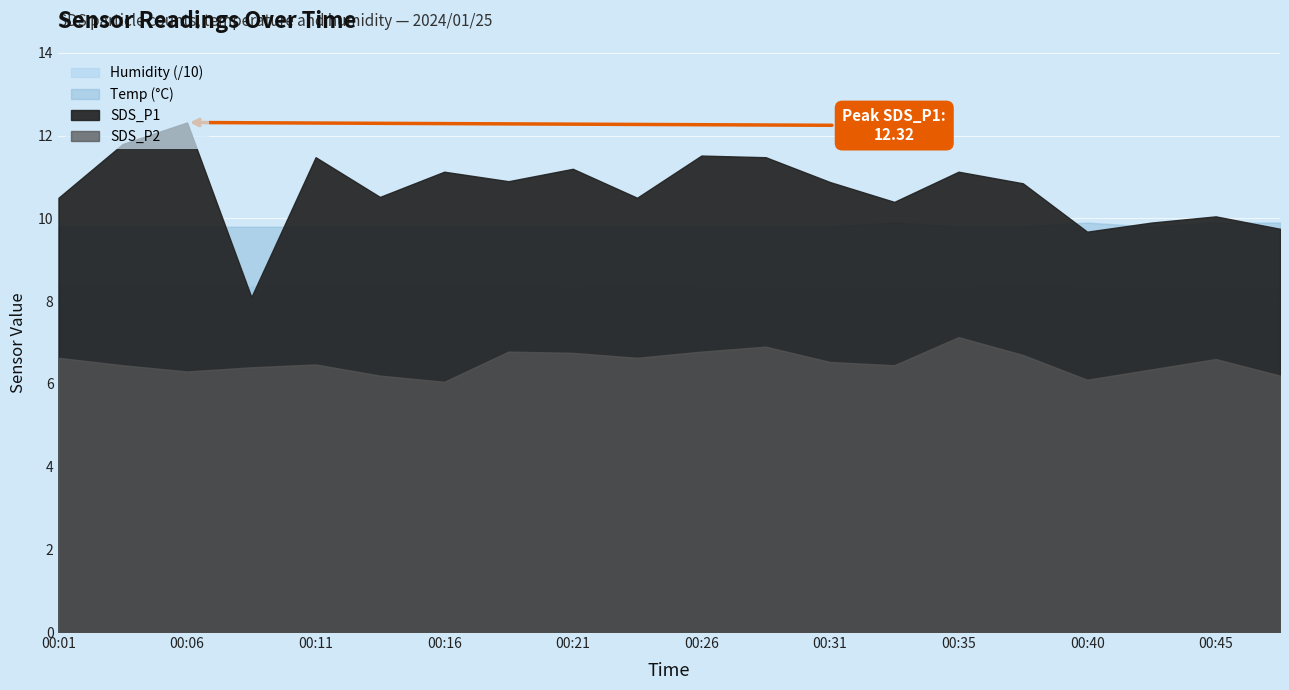

The value of SDS_P2 at 00:18 is 3.0. True or false?

False